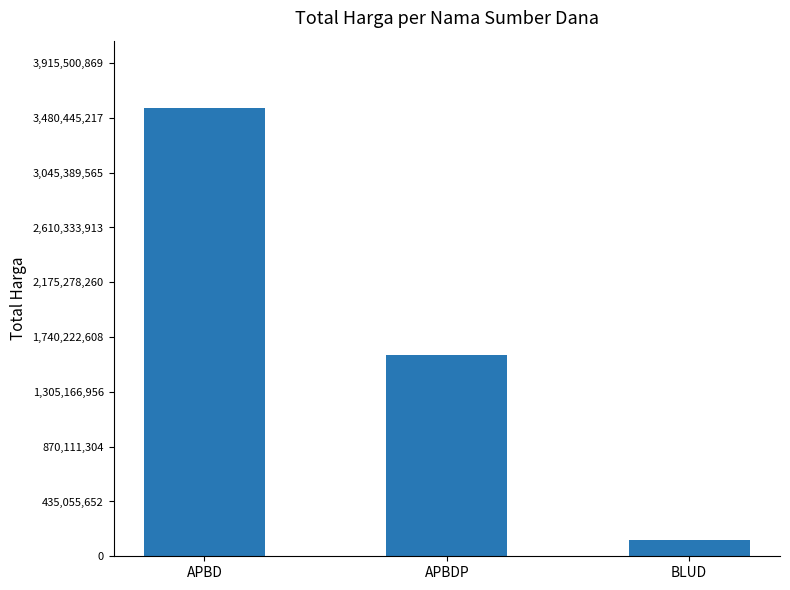

Which has a higher value, APBD or APBDP?

APBD